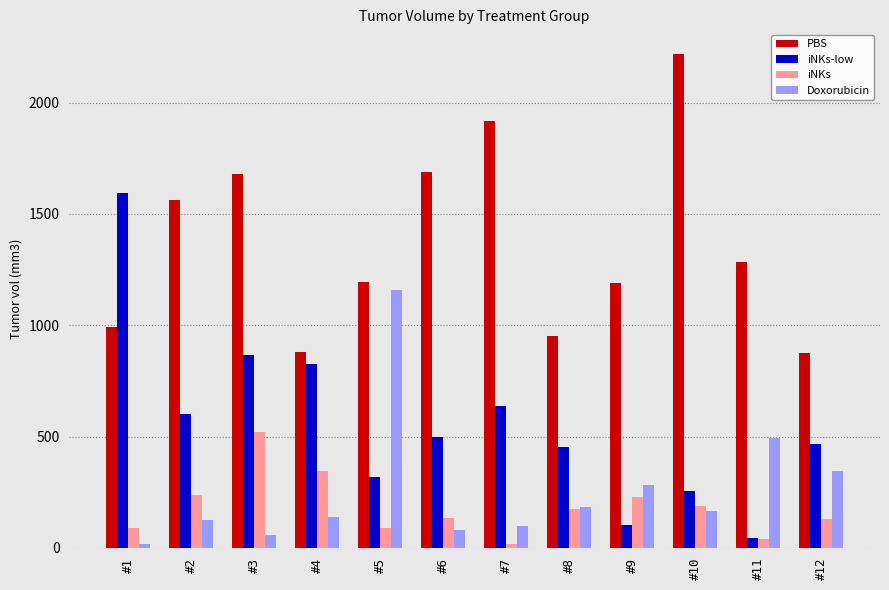

What is the difference between the PBS values at #6 and #11?

407.2